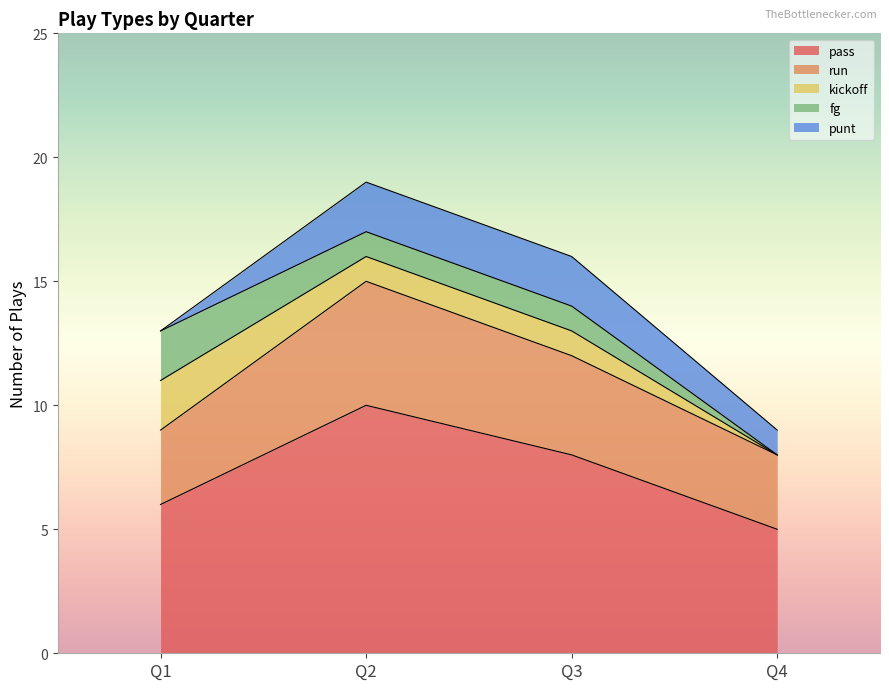

Which series ends up on top after the final intersection of punt and kickoff?

punt